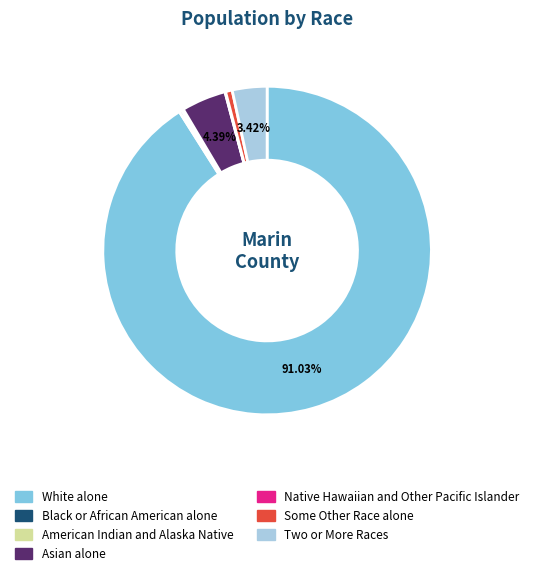

Does any single category account for the majority?

Yes